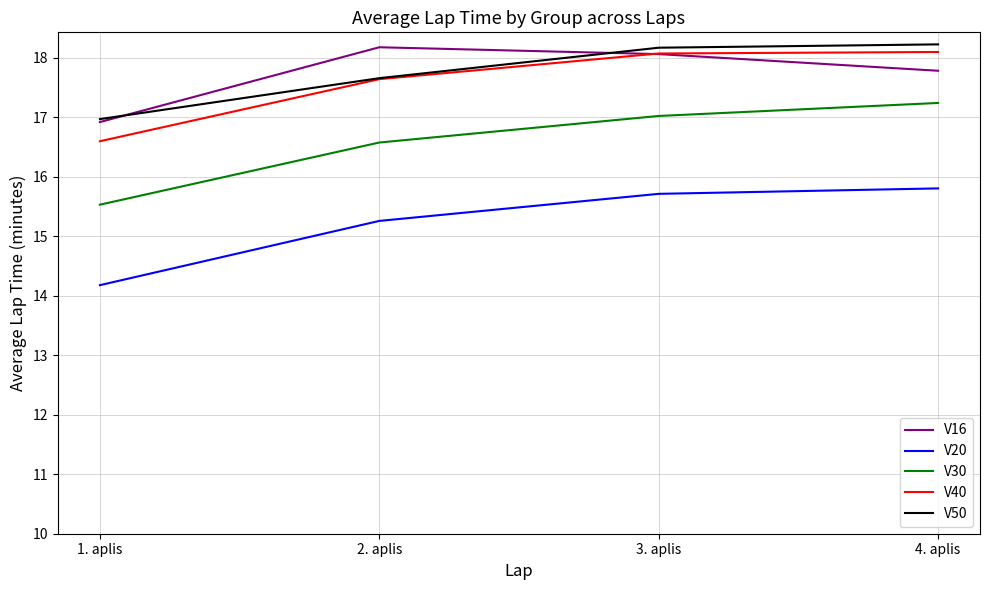

What is the greatest value displayed?

18.2